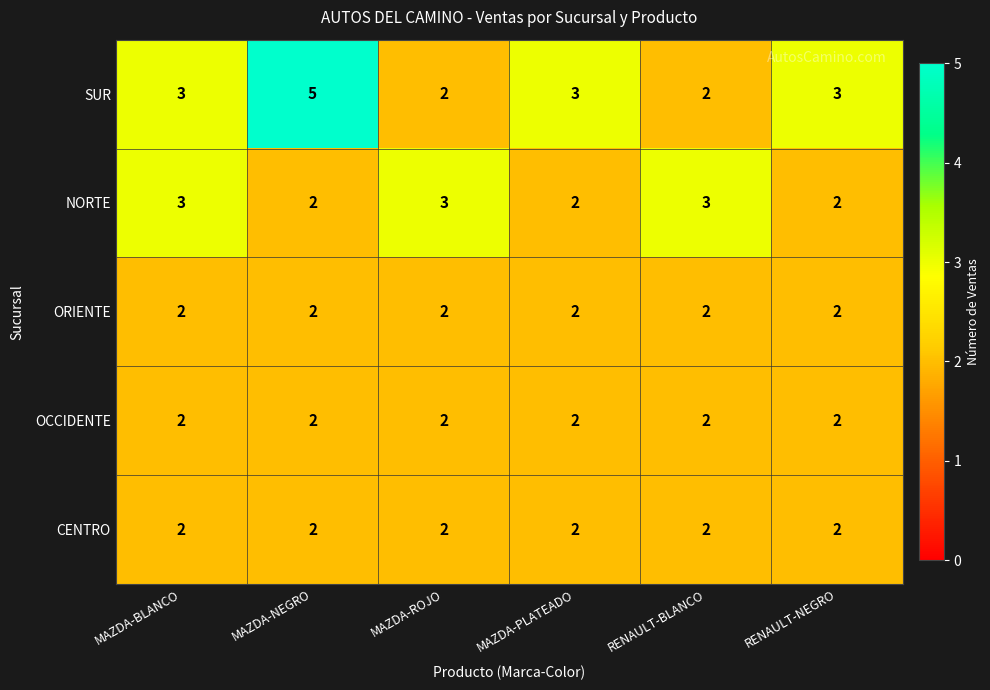

How many SUR values are between 2 and 3?

5